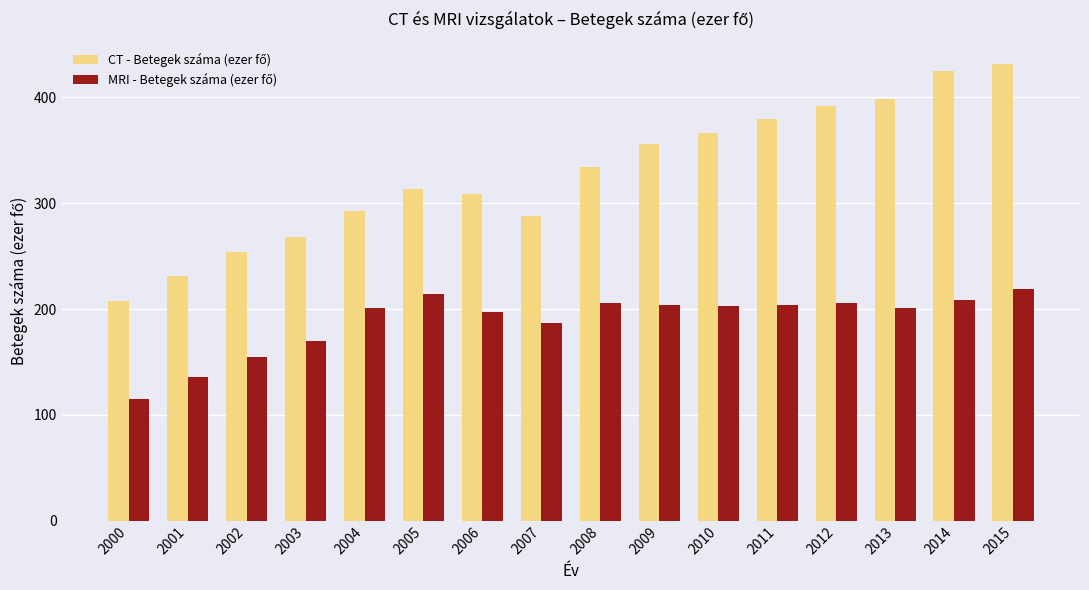

What is the smallest value displayed?

115.0